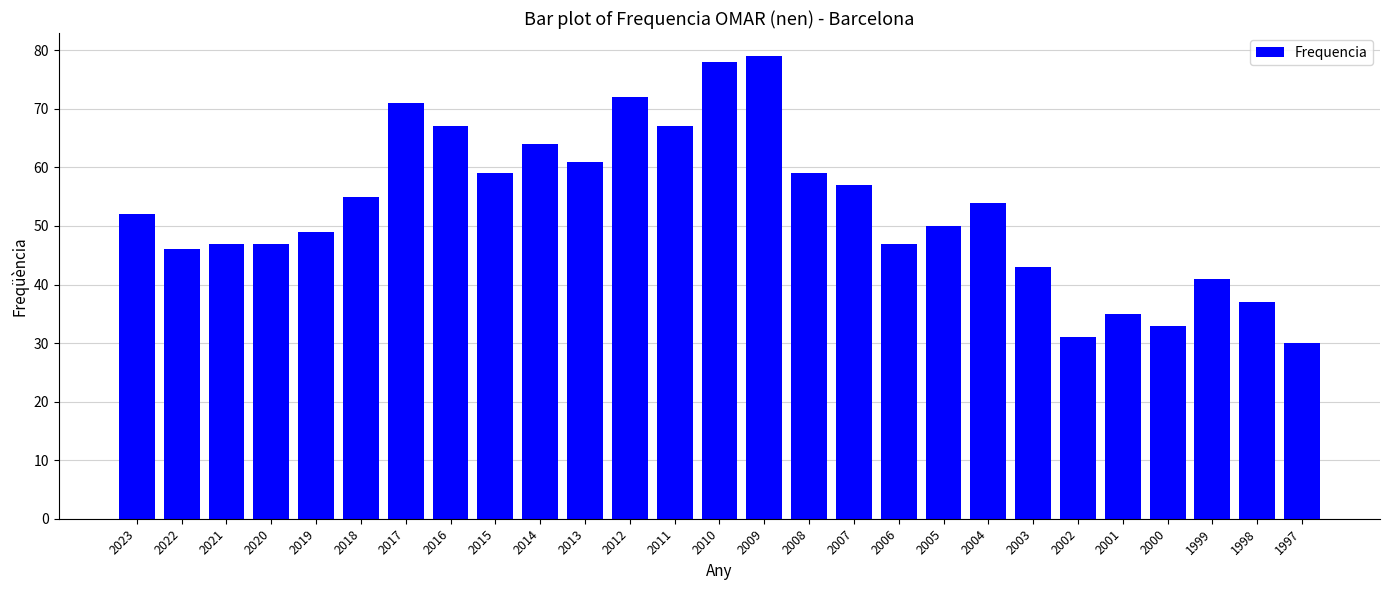

The chart shows a value of 36 at 2012. True or false?

False